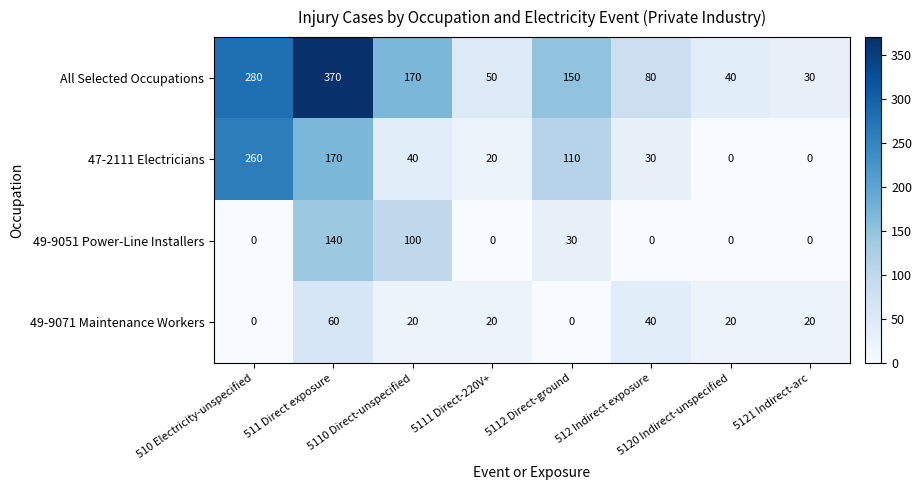

What is the average value of the All Selected Occupations series?

146